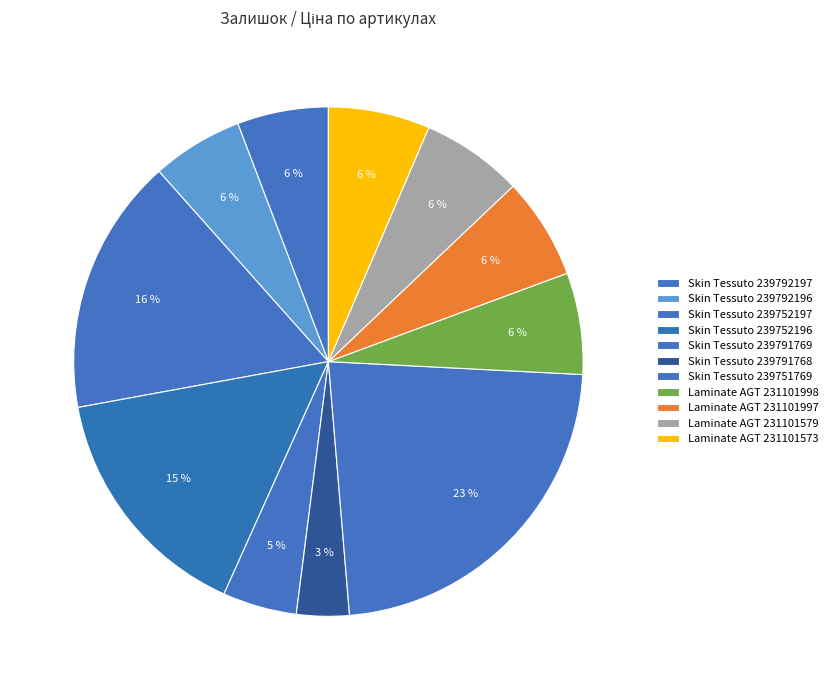

How many slices are in this pie chart?

11